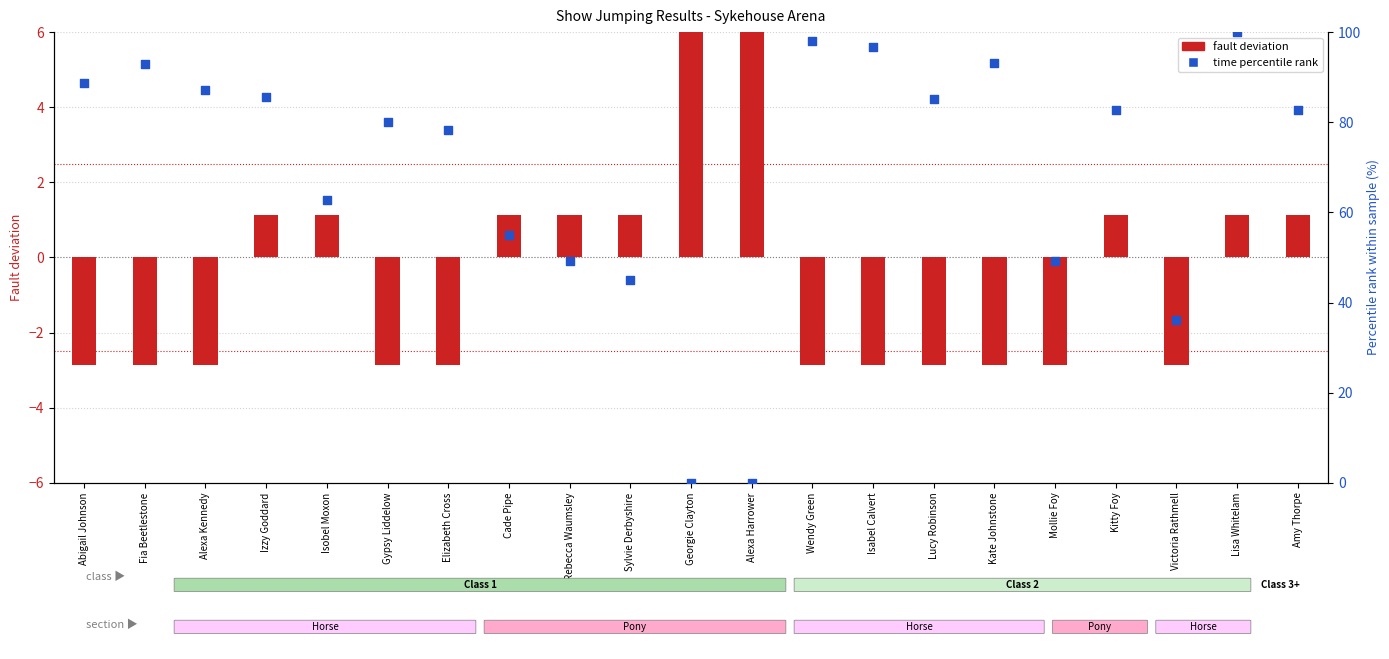

Which series contains the highest Y value?

time percentile rank